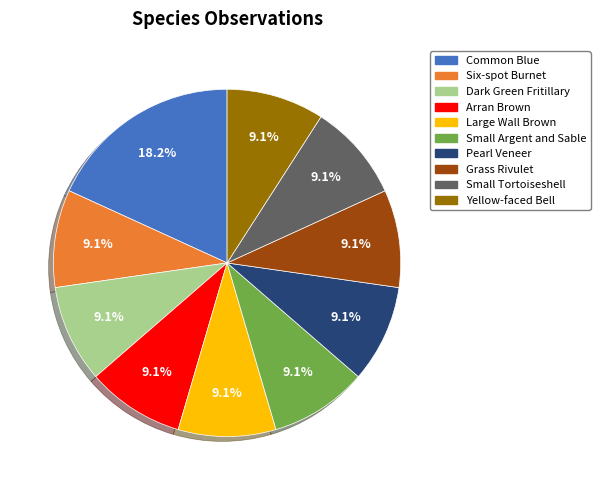

What is the ratio of the value at Large Wall Brown to the value at Pearl Veneer?

1.0